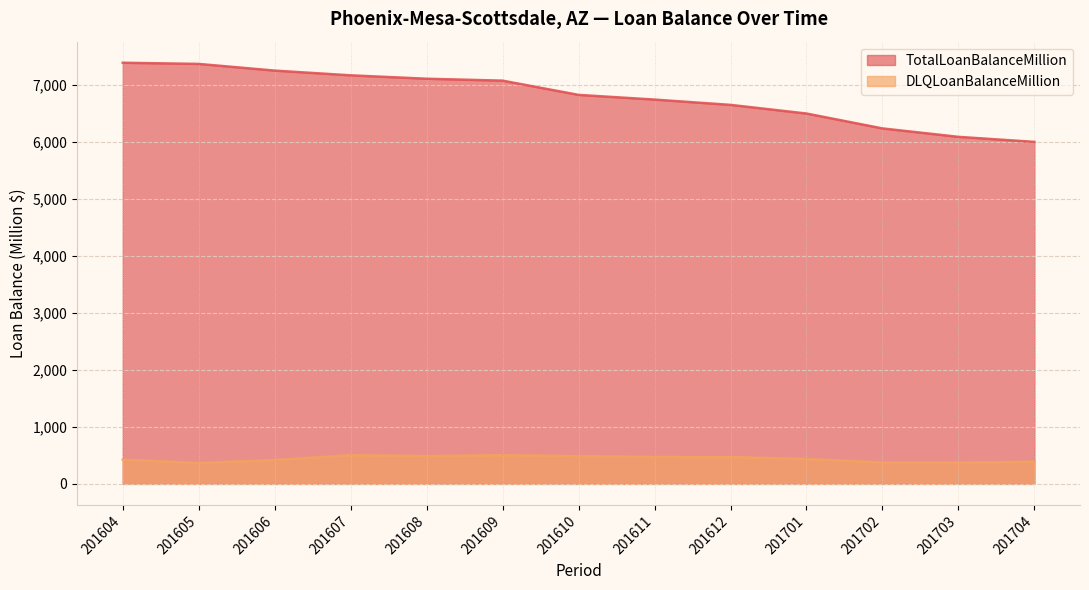

Reading left to right, extract all data points from this chart.

TotalLoanBalanceMillion: 201604=7383.4	201605=7362.5	201606=7245.4	201607=7162.4	201608=7102.9	201609=7069.2	201610=6819.4	201611=6737.3	201612=6644.3	201701=6492.7	201702=6231.7	201703=6083.9	201704=5995.5
DLQLoanBalanceMillion: 201604=424.9	201605=365.6	201606=418.1	201607=502.1	201608=487.8	201609=502.4	201610=486.4	201611=471.1	201612=470.4	201701=436.1	201702=375.0	201703=372.6	201704=387.5